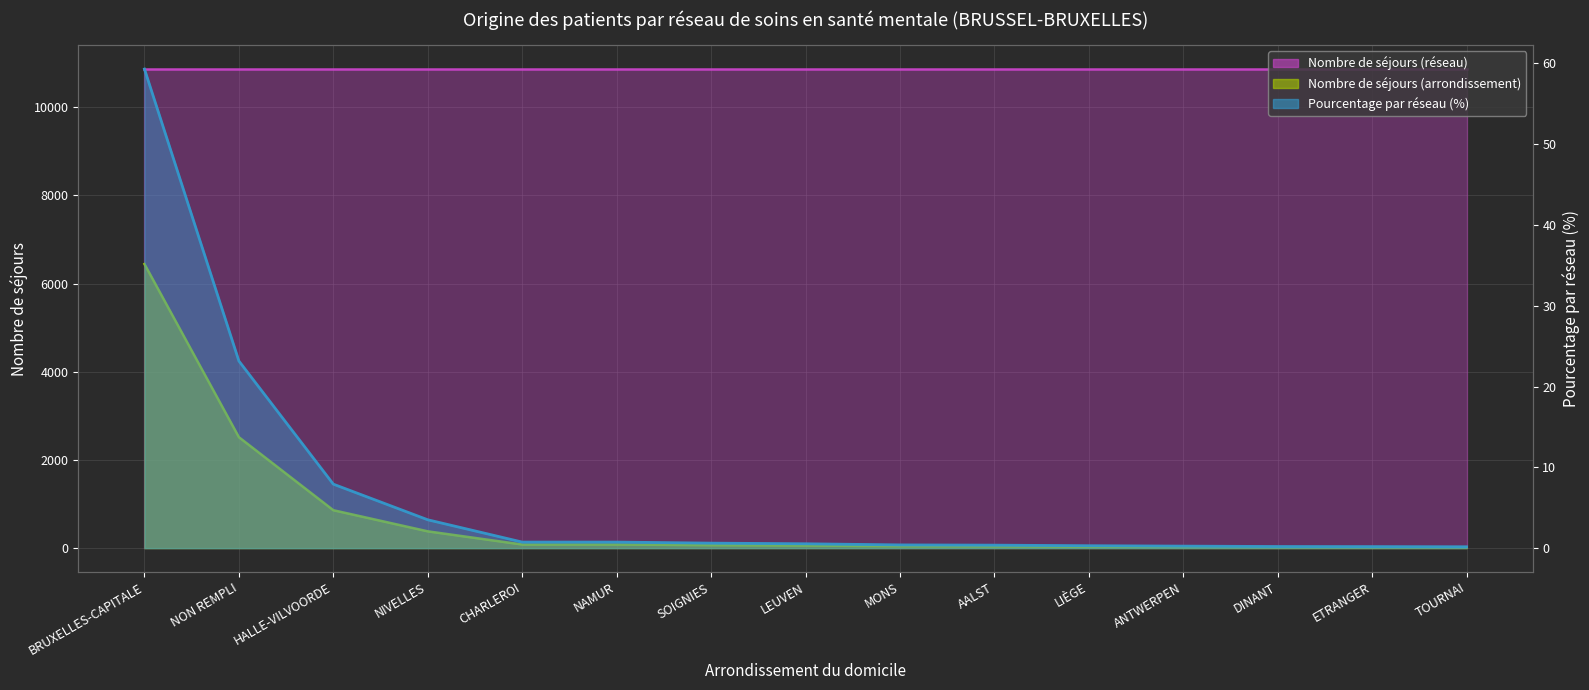

The Pourcentage par réseau series shows 1.4 at NIVELLES. True or false?

False